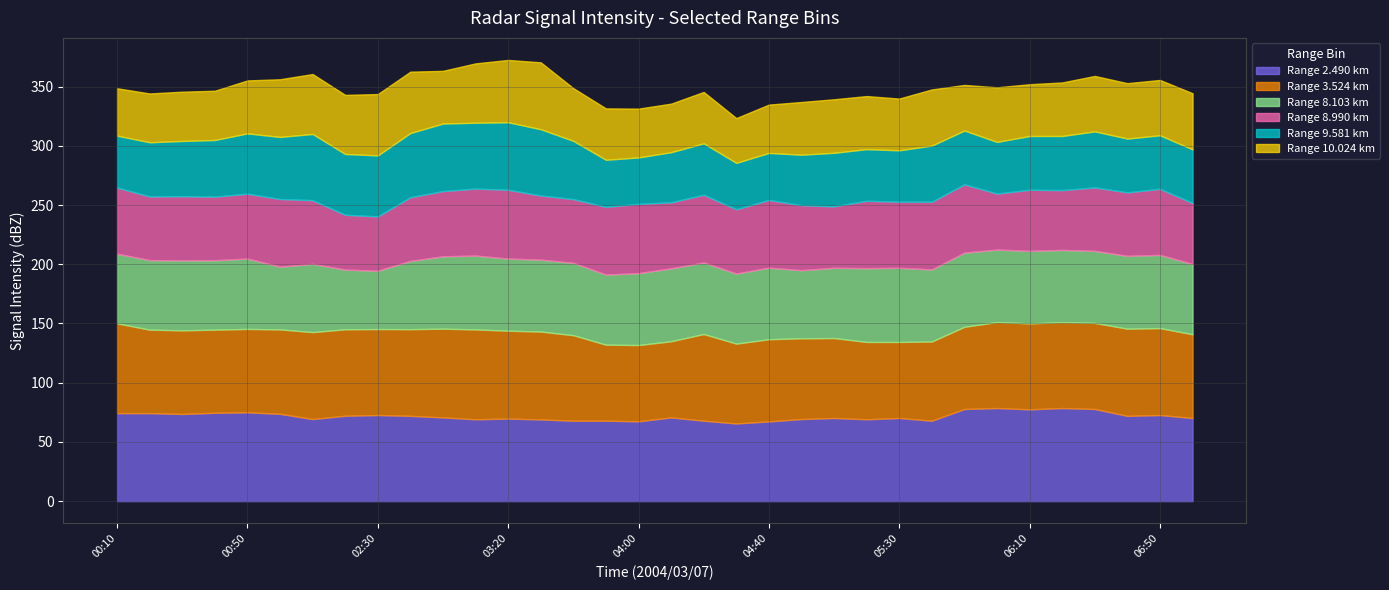

True or false: 3.524 has a value of 71.3 at 01:00.

True